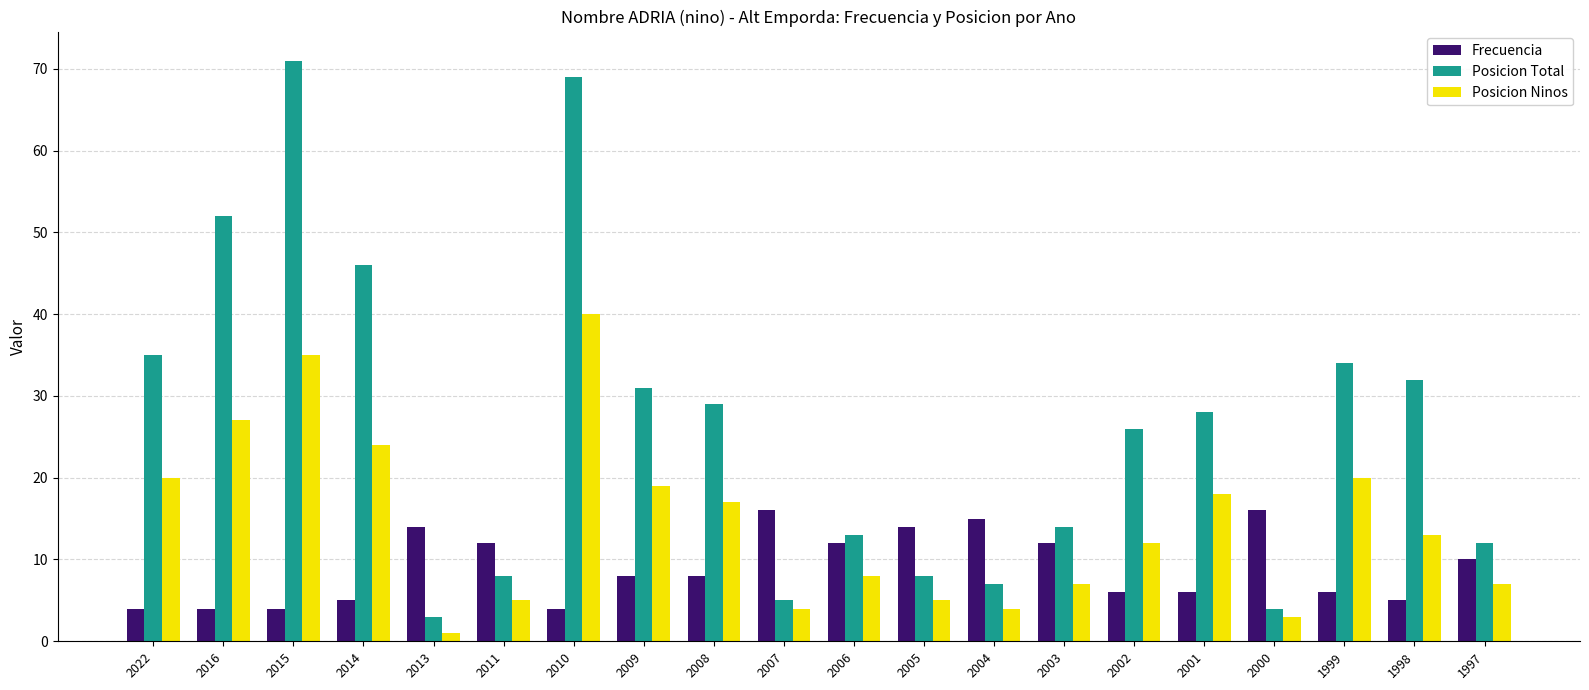

What is the sum of all Posicion Ninos values?

289